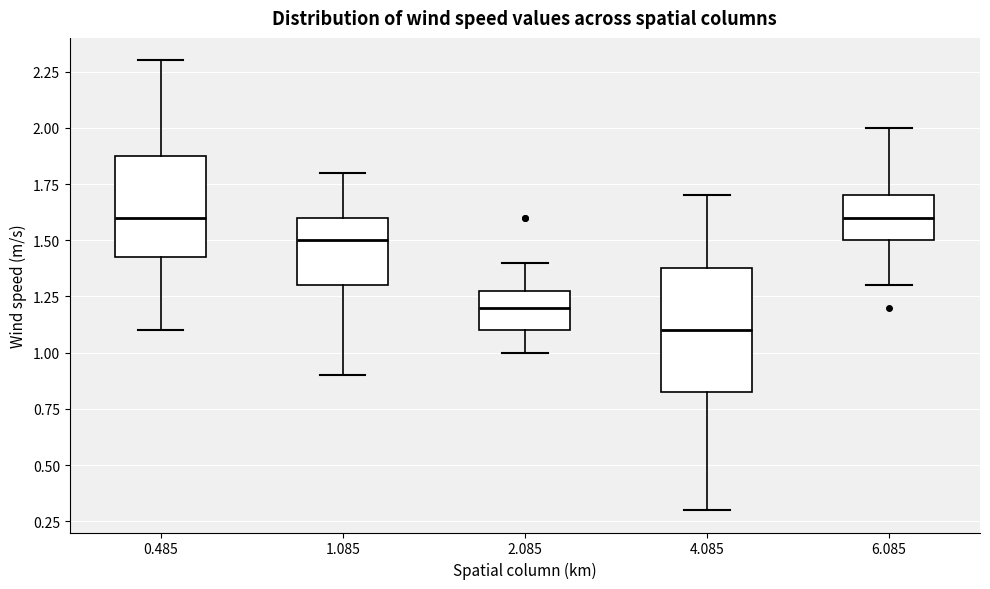

Reading left to right, read every box against the y-axis: the position of its median line, the range the box covers, and the ends of its whiskers. The values are not printed on the chart, so give them approximately, as read against the axis.

0.485: median 1.60, box 1.45 to 1.90, whiskers 1.10 to 2.30
1.085: median 1.50, box 1.30 to 1.60, whiskers 0.90 to 1.80
2.085: median 1.20, box 1.10 to 1.30, whiskers 1.00 to 1.40
4.085: median 1.10, box 0.85 to 1.40, whiskers 0.30 to 1.70
6.085: median 1.60, box 1.50 to 1.70, whiskers 1.30 to 2.00